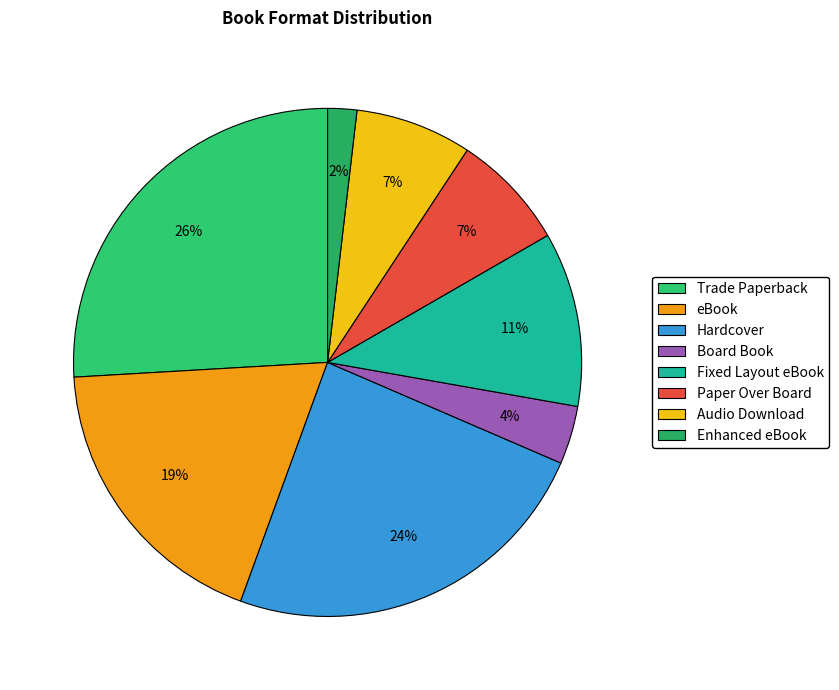

To the nearest percent, what portion does eBook represent?

19%